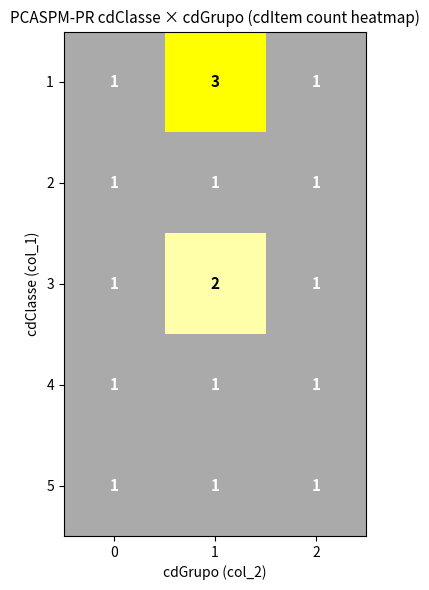

What is the sum of all 1 values?

5